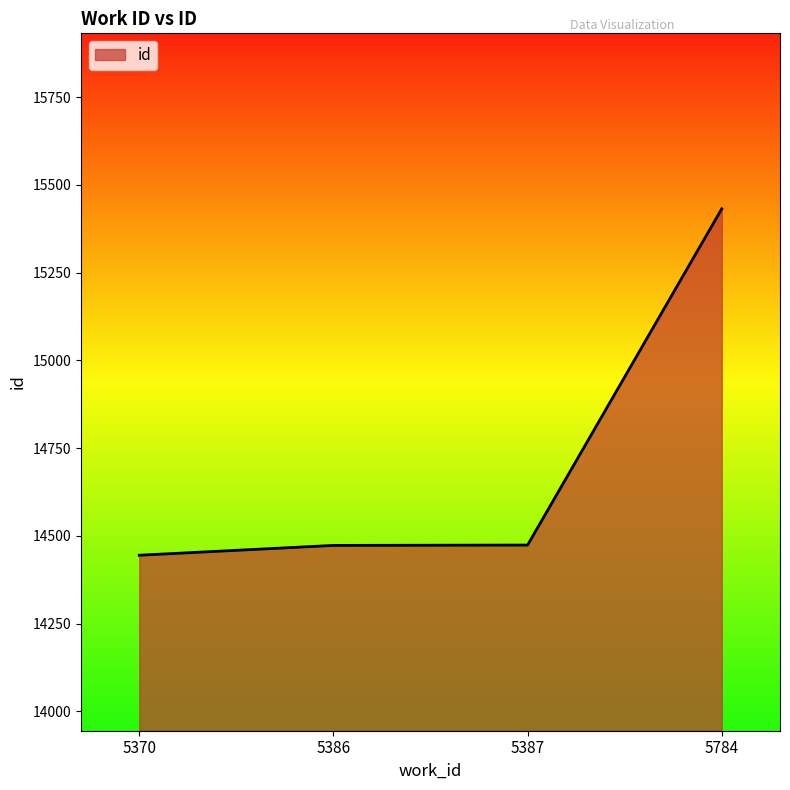

What is the smallest value displayed?

14445